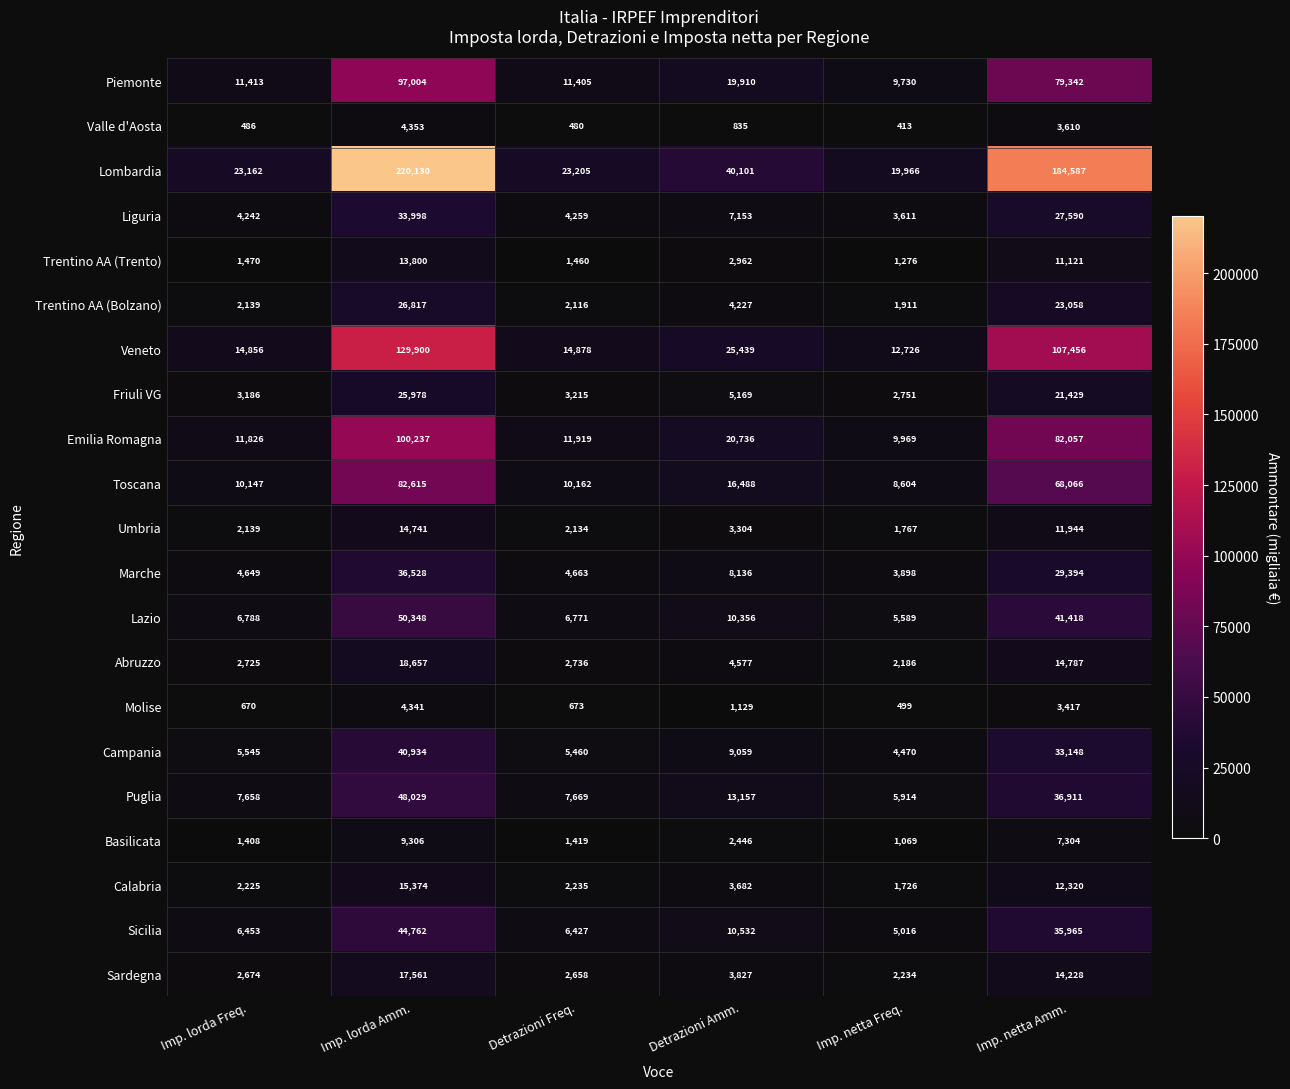

How many series are shown in this chart?

21